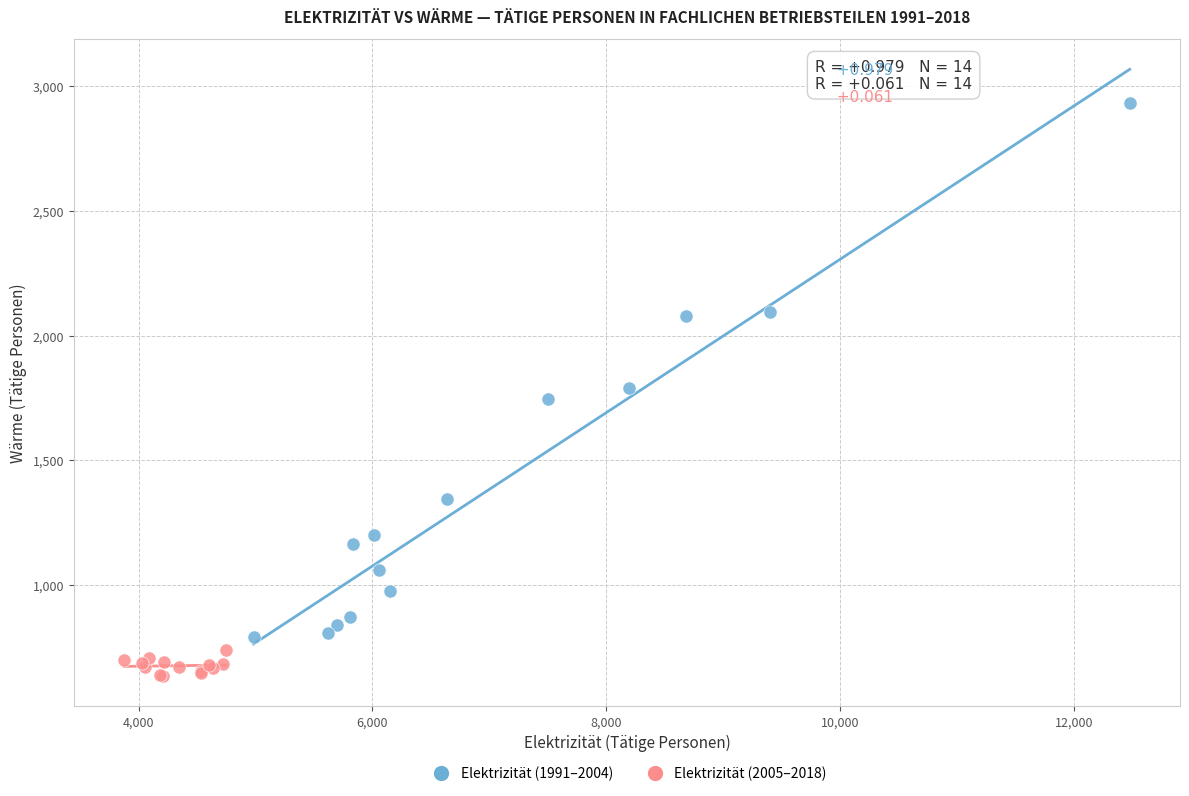

What are all the series names shown in the legend?

Elektrizität (1991–2004), Elektrizität (2005–2018)